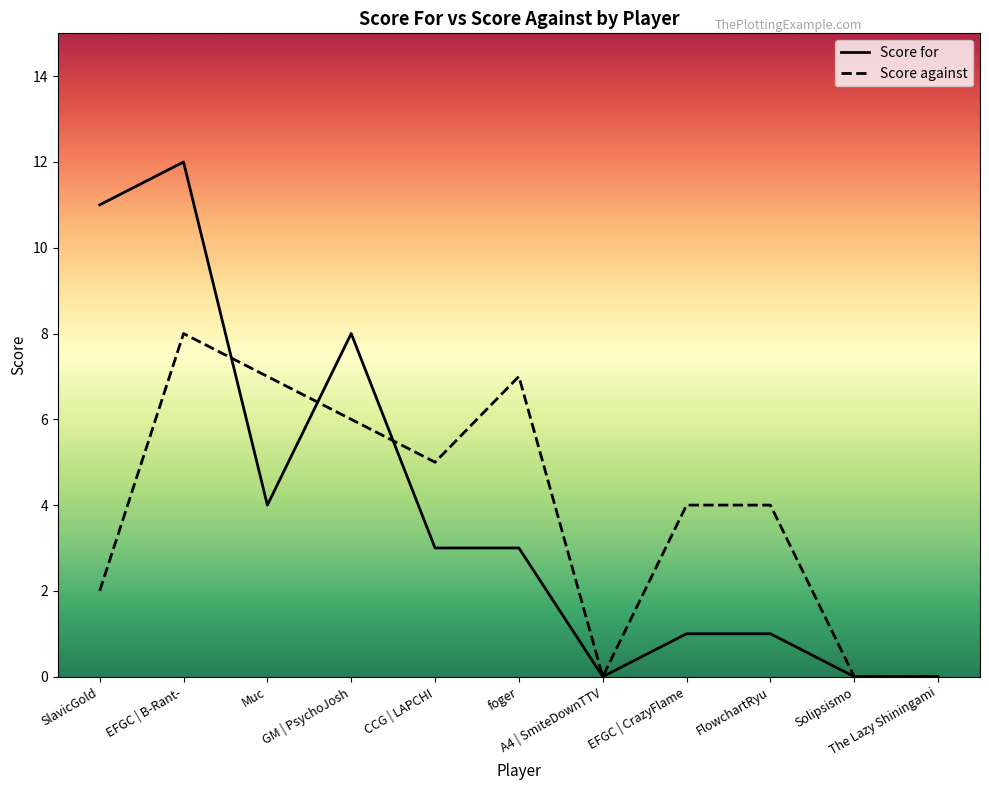

At which category does Score for reach its first local valley?

Muc